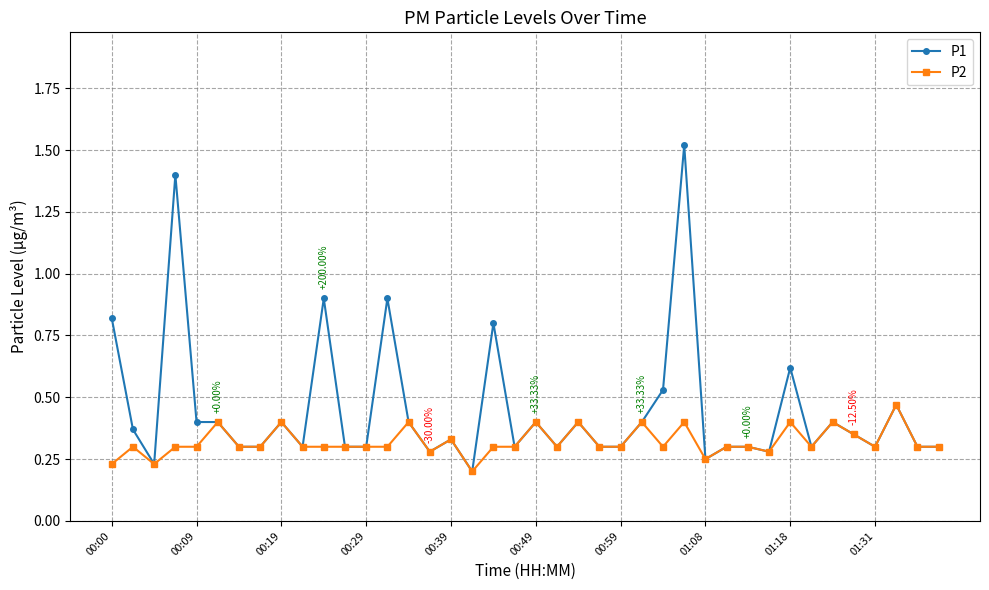

Rank the series by their average value, from lowest to highest.

P2, P1